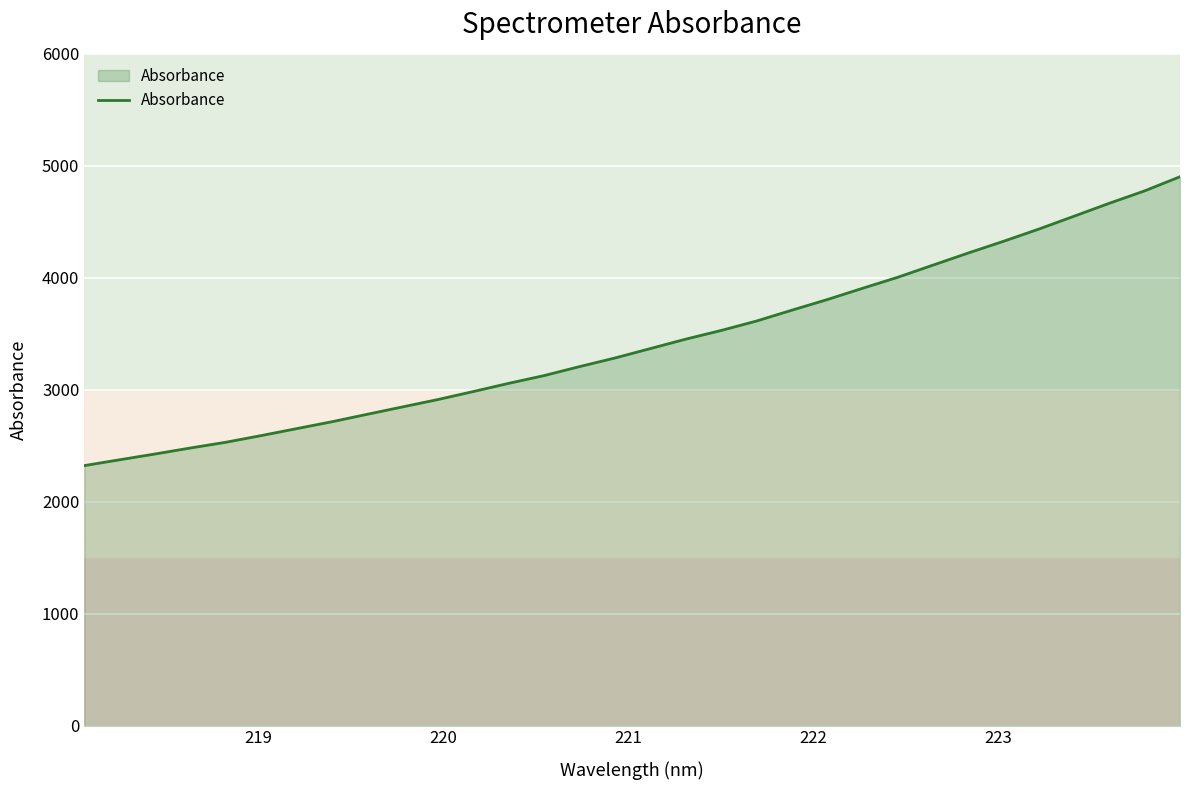

What is the smallest value displayed?

2321.8